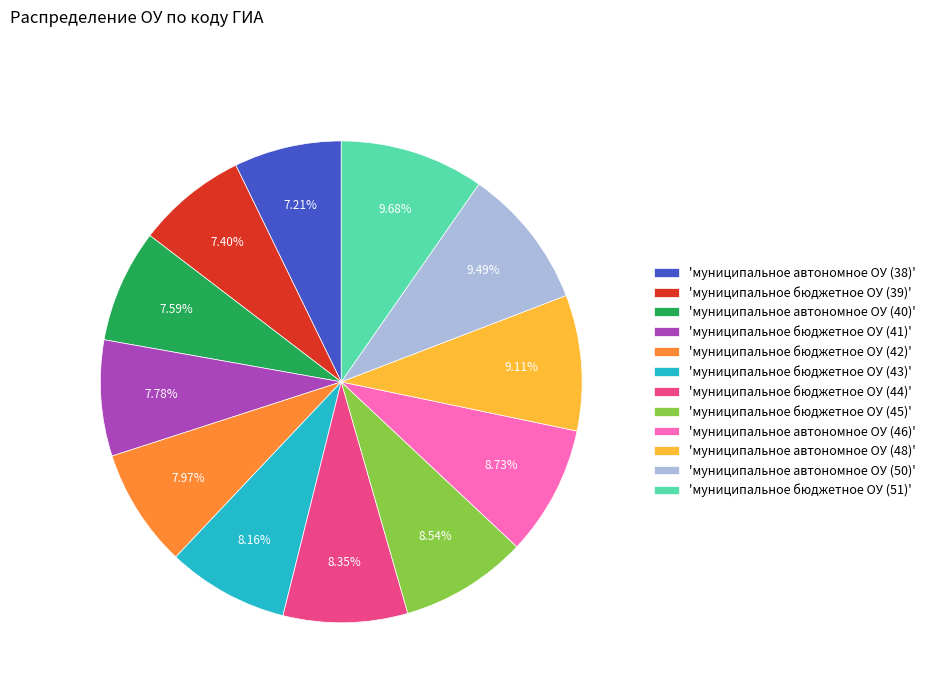

Which has a higher value, 'муниципальное бюджетное ОУ (39)' or 'муниципальное автономное ОУ (48)'?

'муниципальное автономное ОУ (48)'